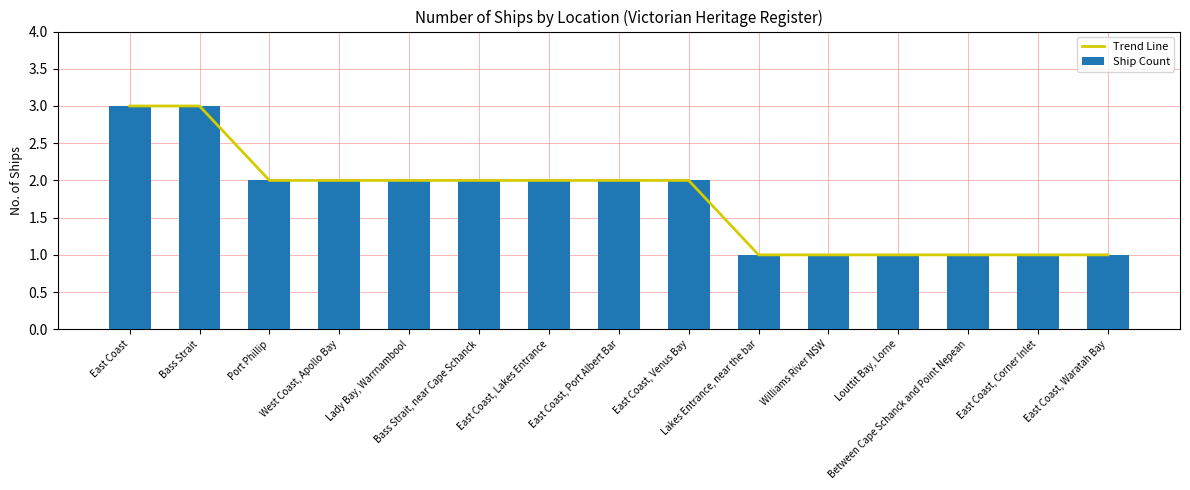

True or false: Trend Line has a value of 5 at East Coast.

False